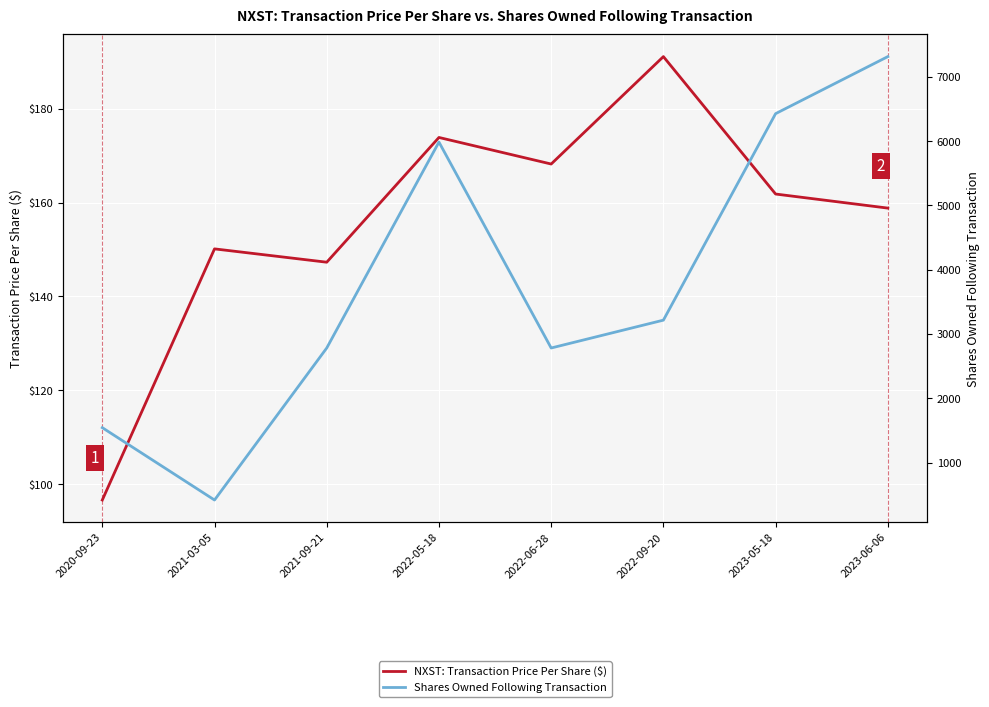

What is the sum of all Shares Owned Following Transaction values?

30471.0